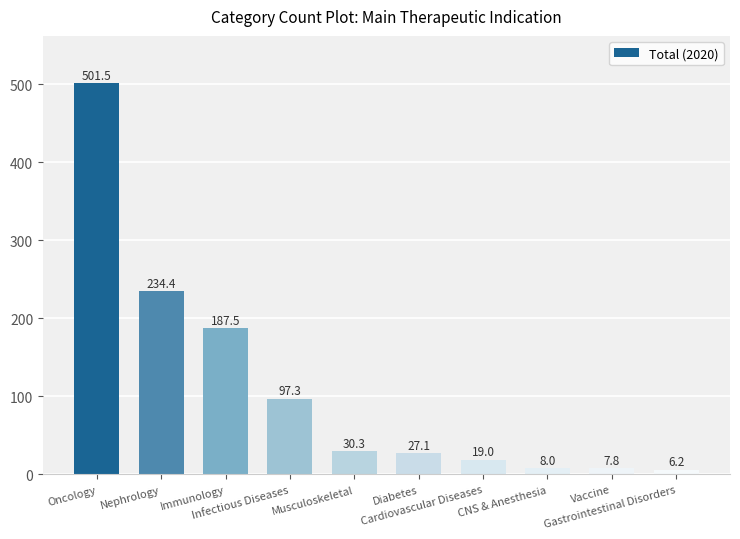

List the labels in order of value, largest first.

Oncology, Nephrology, Immunology, Infectious Diseases, Musculoskeletal, Diabetes, Cardiovascular Diseases, CNS & Anesthesia, Vaccine, Gastrointestinal Disorders